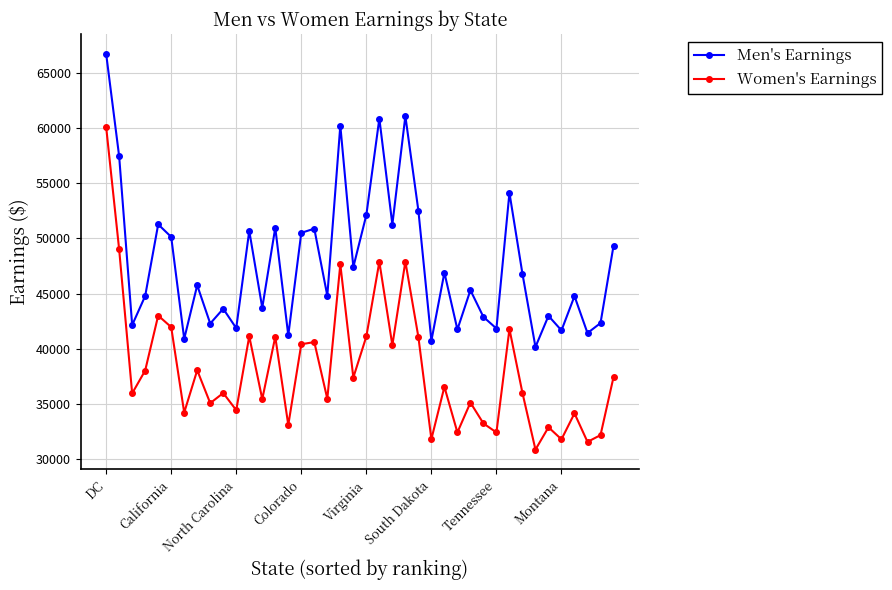

What is the average value of the Women's Earnings series?

38152